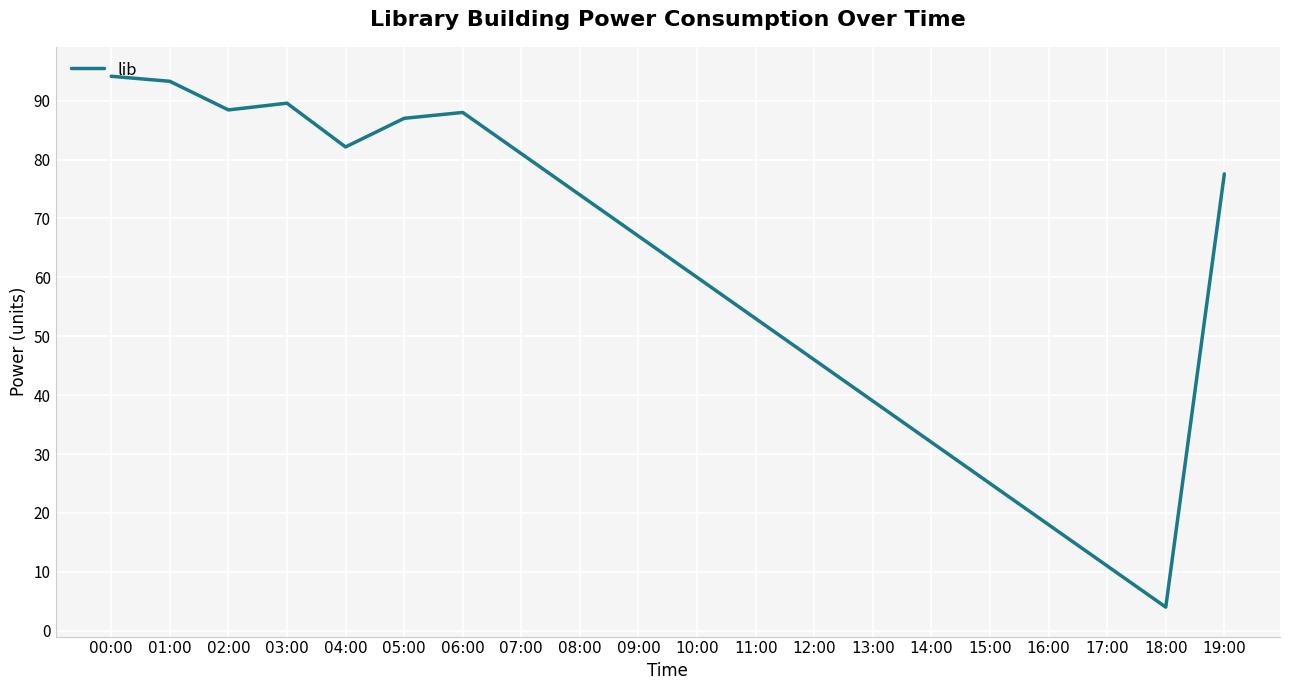

True or false: the data shows 32.0 at 14:00.

True